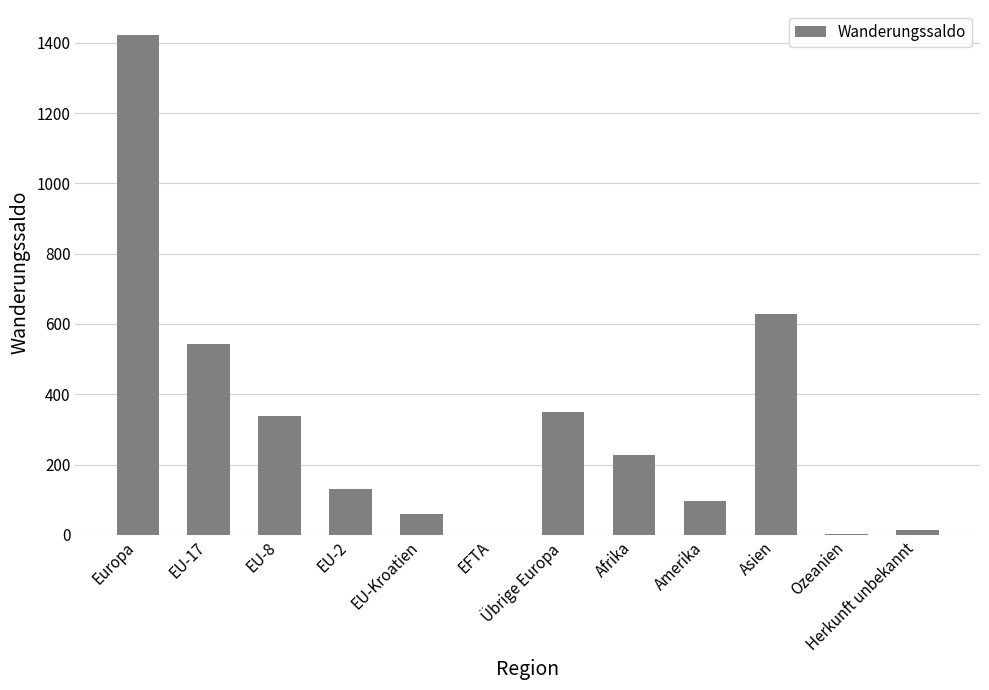

What is the change in value from Asien to Herkunft unbekannt?

-615